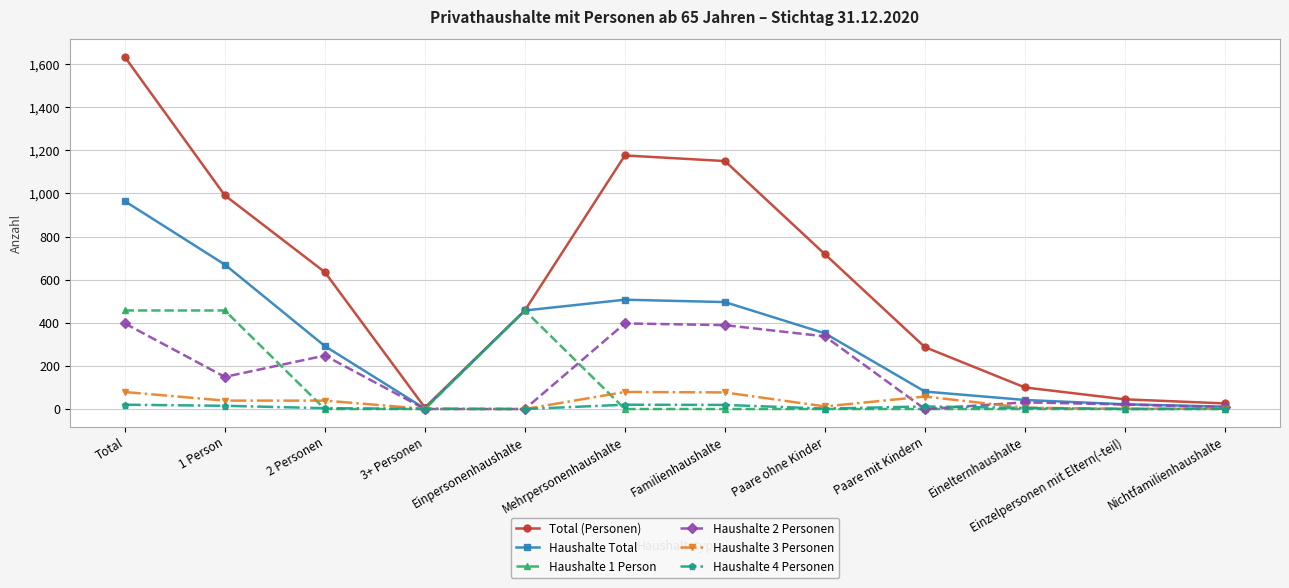

At which label does Total (Personen) first exceed 635?

Total